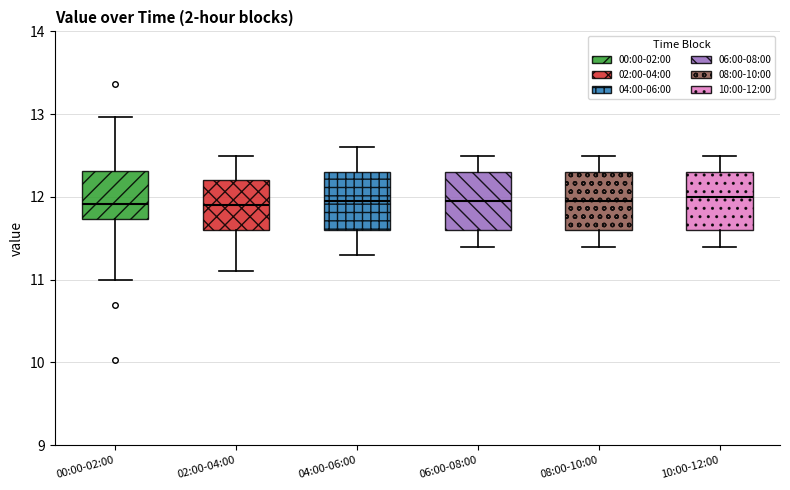

Where does the lower whisker of the box for 00:00-02:00 end on the y-axis? The values are not printed on the chart, so give them approximately, as read against the axis.

11.0